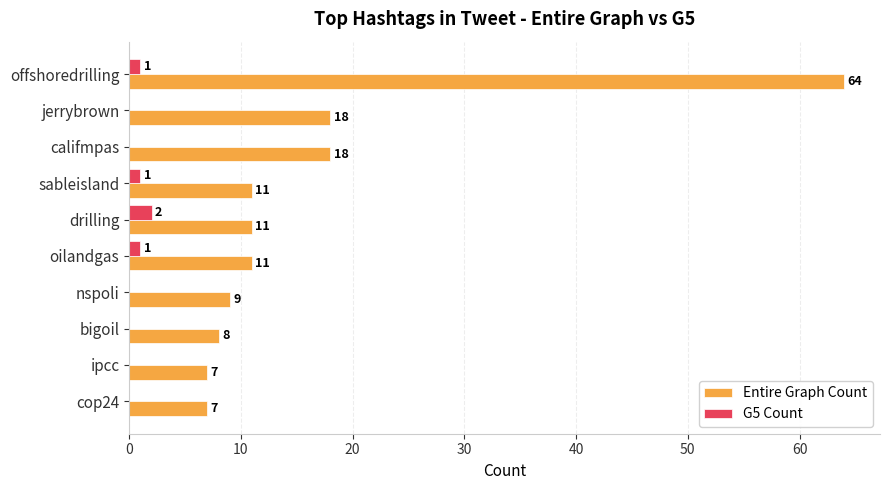

Is the value of Entire Graph Count at oilandgas greater than the value of G5 Count at cop24?

Yes